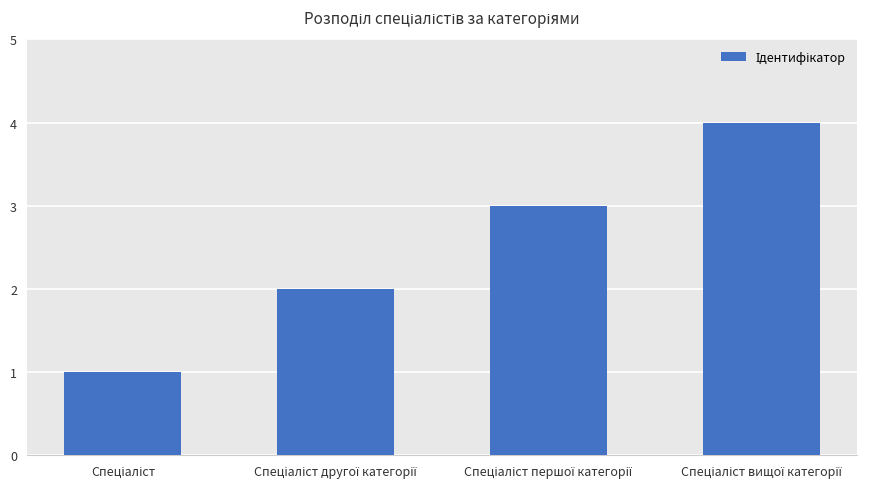

What is the difference between the maximum and minimum values?

3